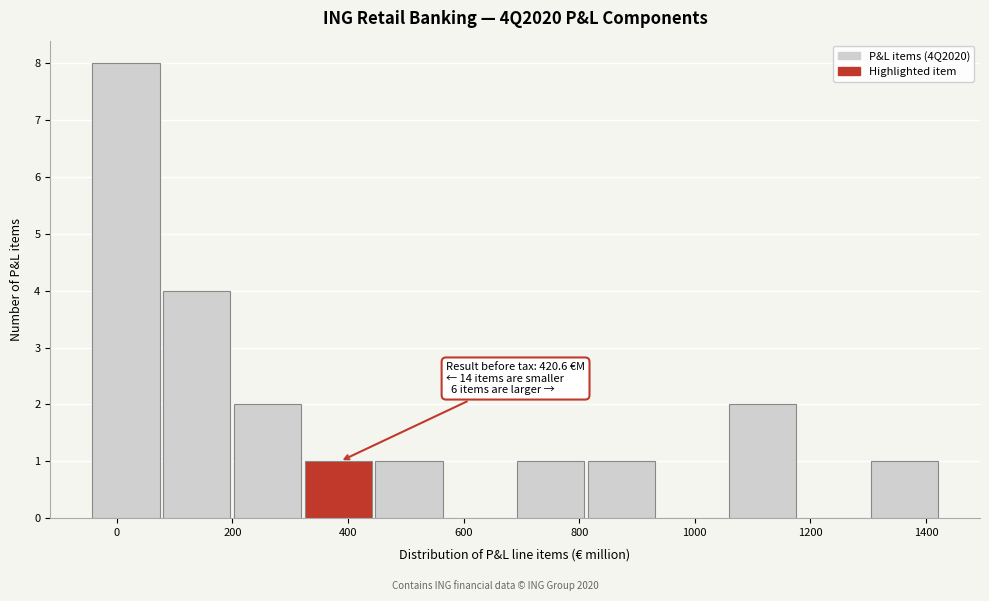

Over which range of the x-axis is the bar tallest?

-40 to 80